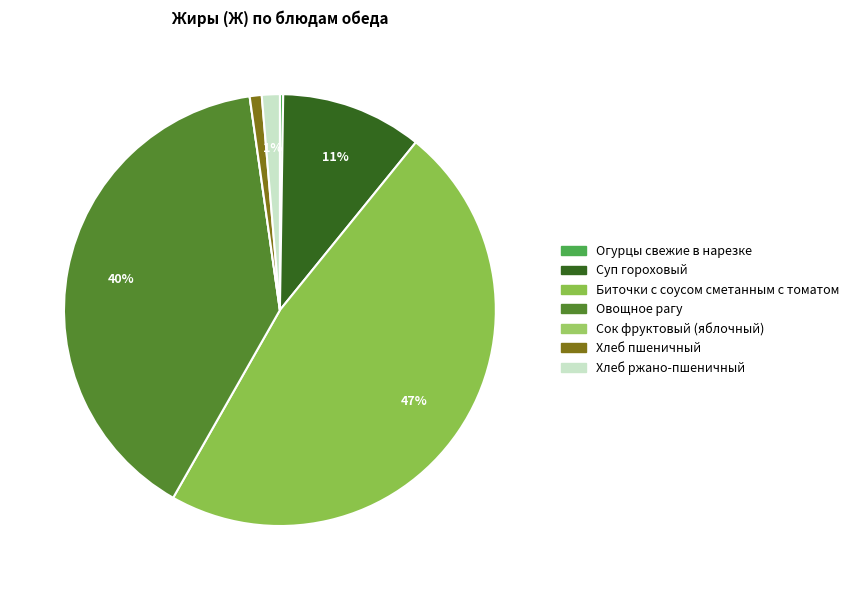

Which has a higher value, Суп гороховый or Овощное рагу?

Овощное рагу